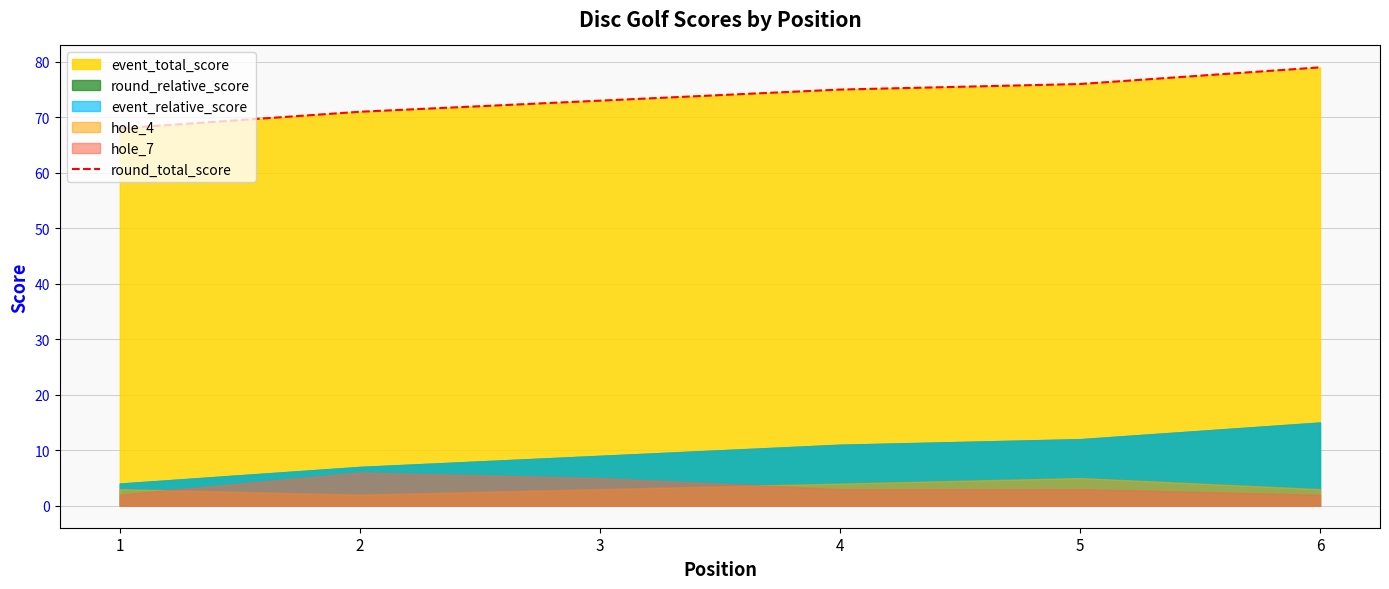

List the labels in order of value, largest first.

6, 5, 4, 3, 2, 1